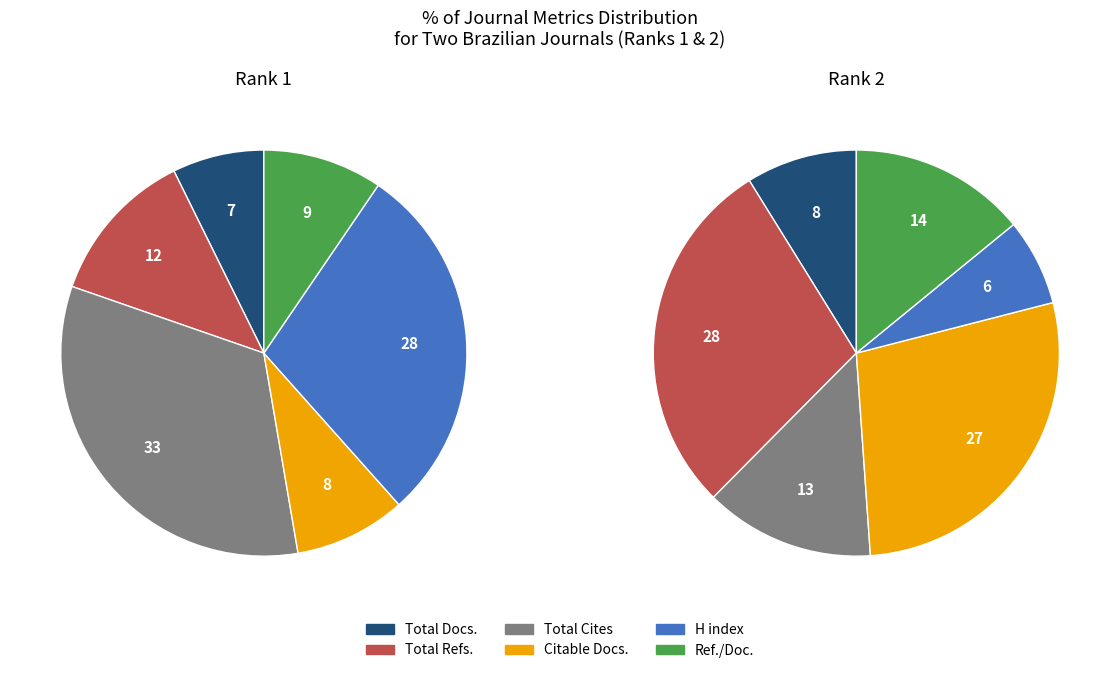

Does Total Docs. (2011) represent more than half of the total?

No